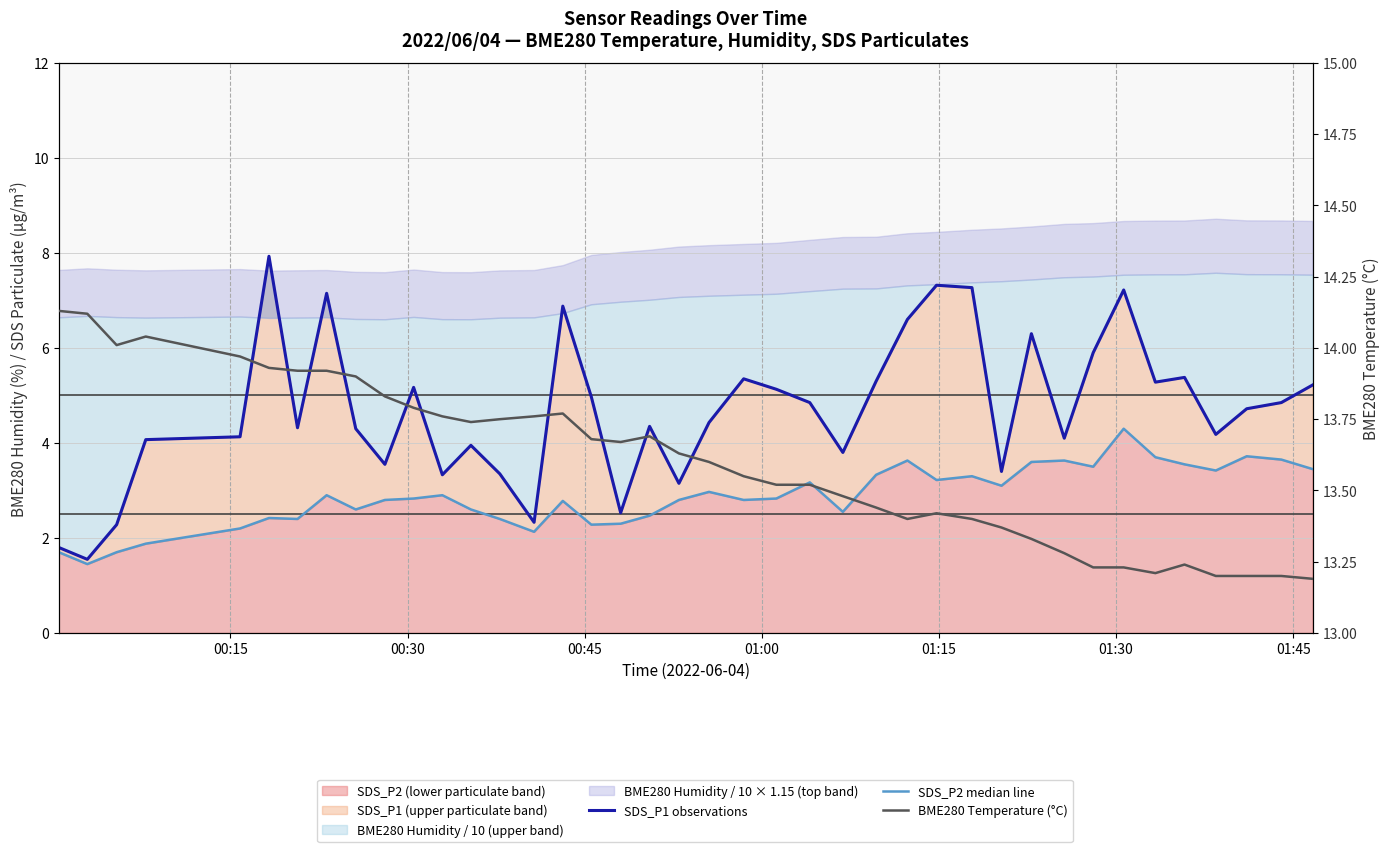

Which series has the largest range (max minus min)?

SDS_P1 observations